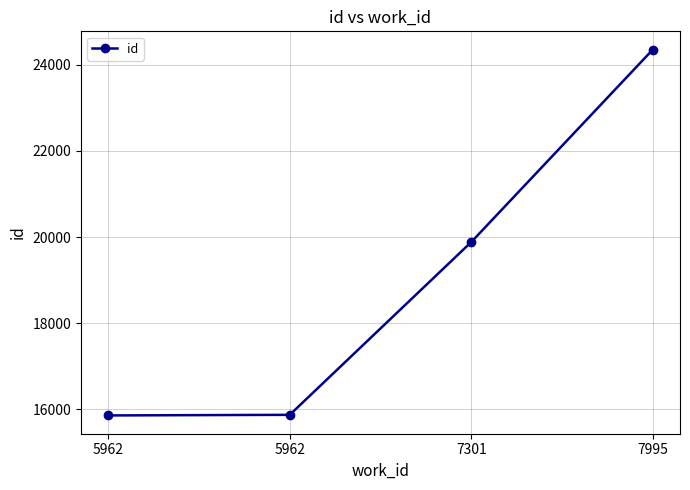

How many distinct data groups are displayed?

1